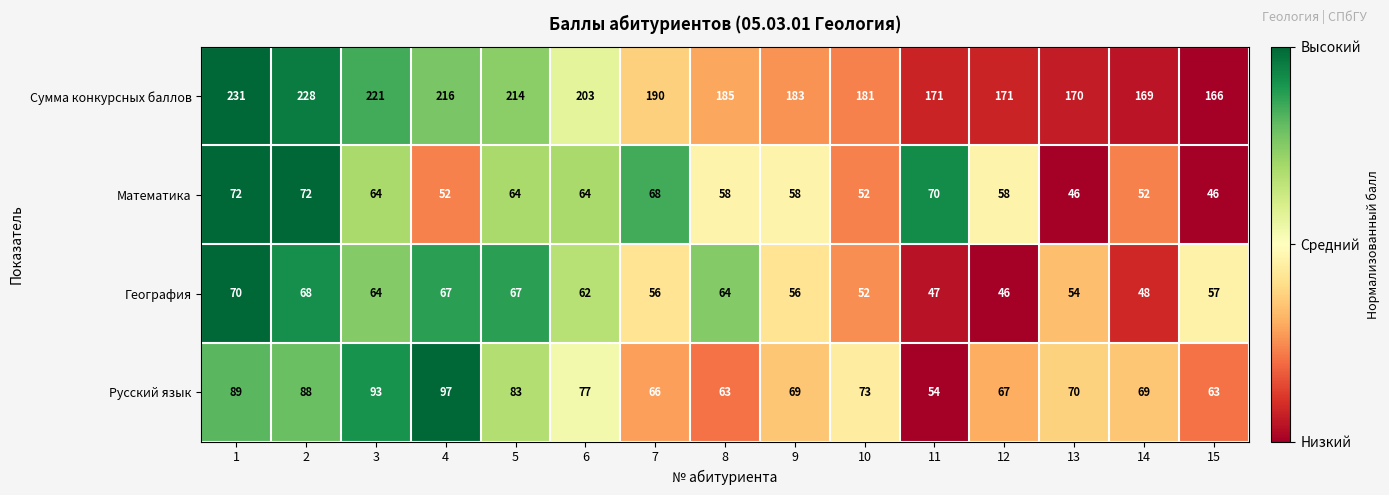

What is the greatest value displayed?

231